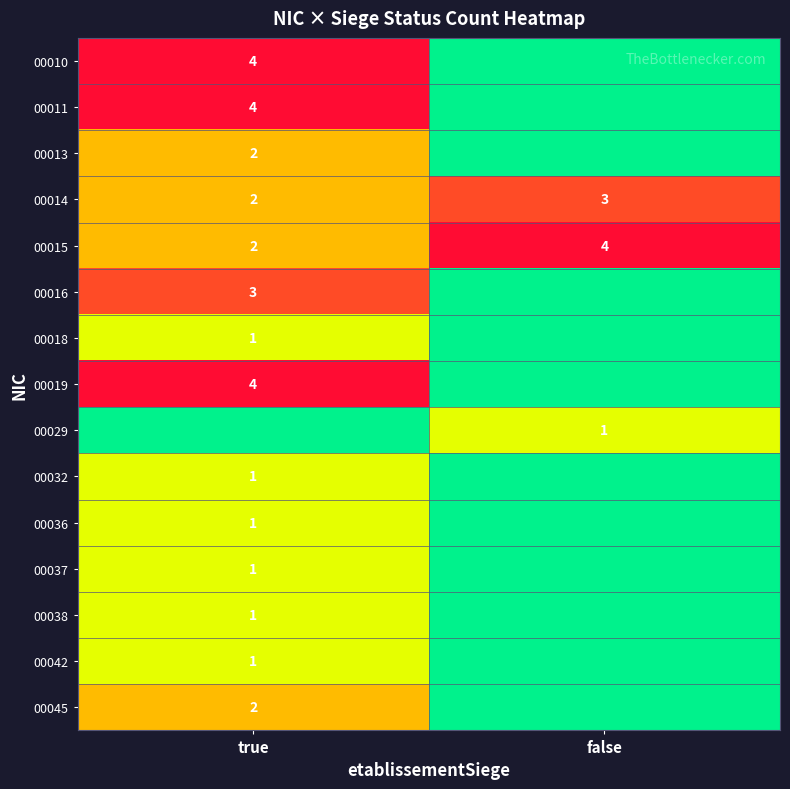

True or false: 00016 has a value of 5 at true.

False